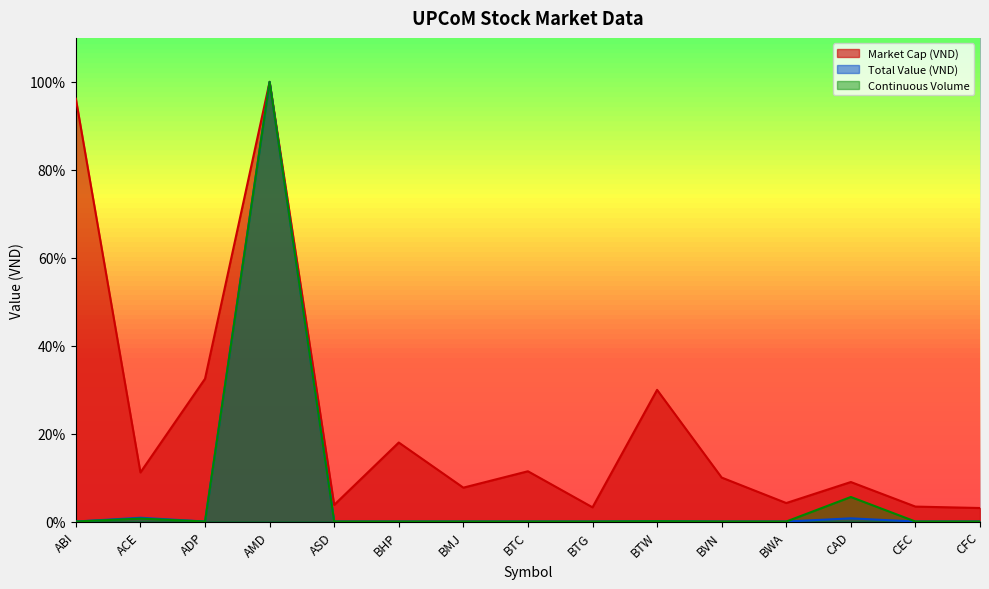

True or false: Continuous Volume has a value of 0.7 at CFC.

False